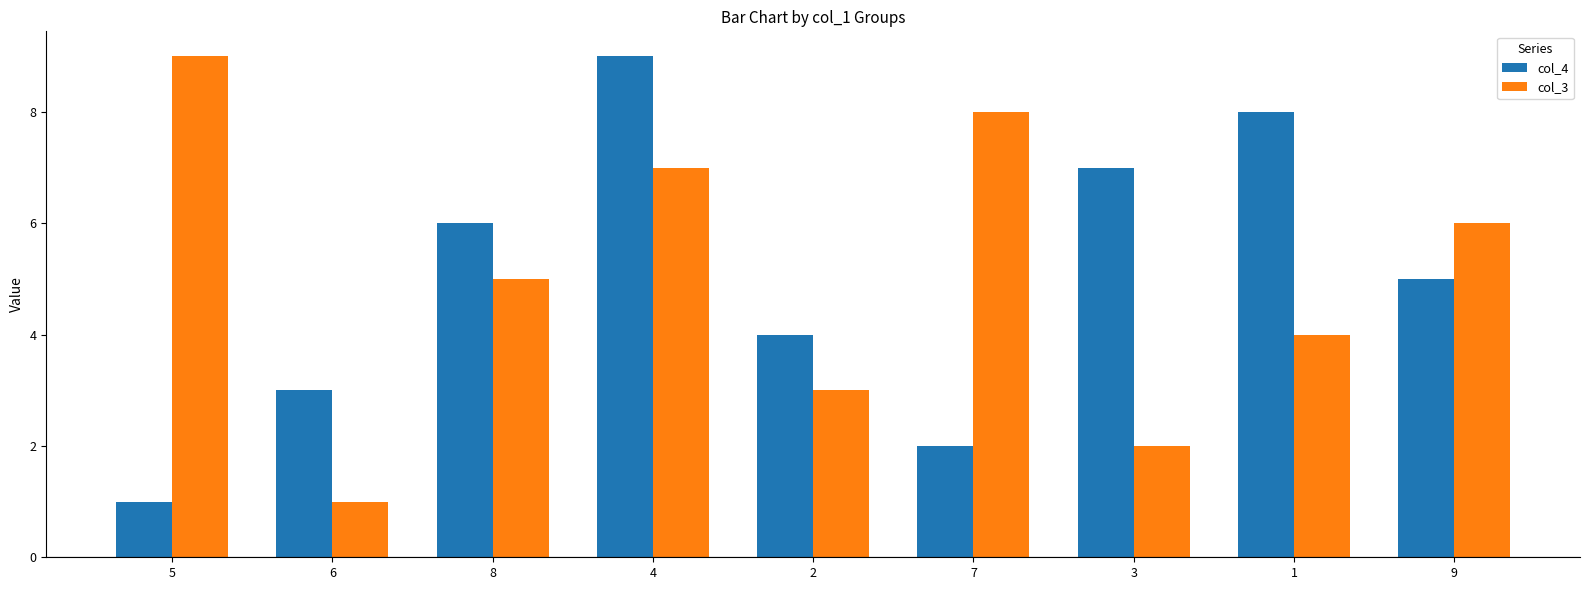

What is the value of the col_4 bar at the 2nd from the left?

3